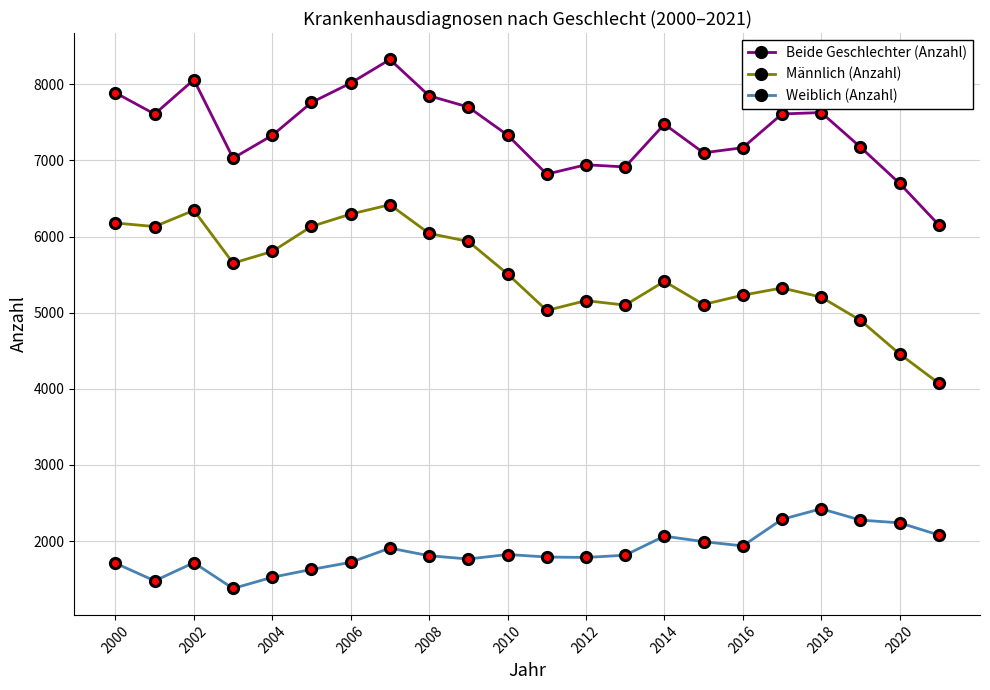

At how many categories does at least one series exceed 6567?

21